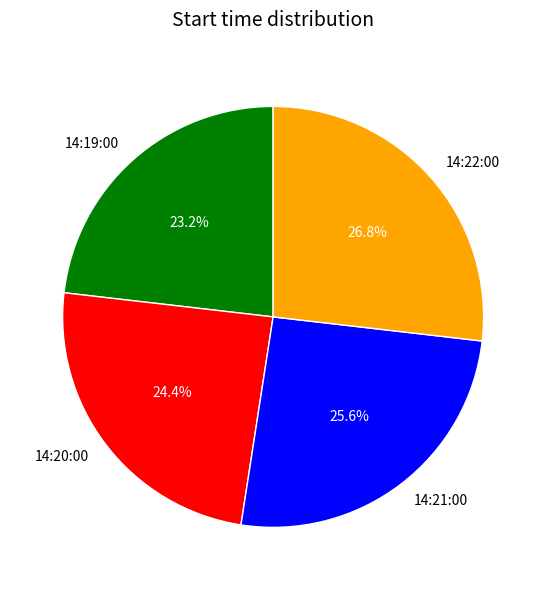

Is there a majority slice in this chart?

No